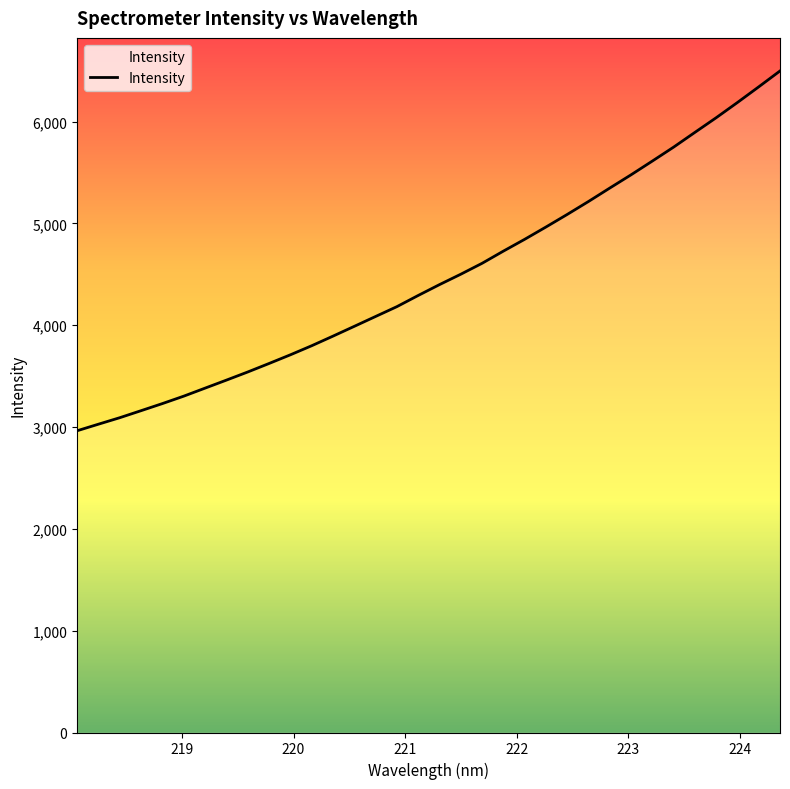

What is the difference between the maximum and minimum values?

3533.3